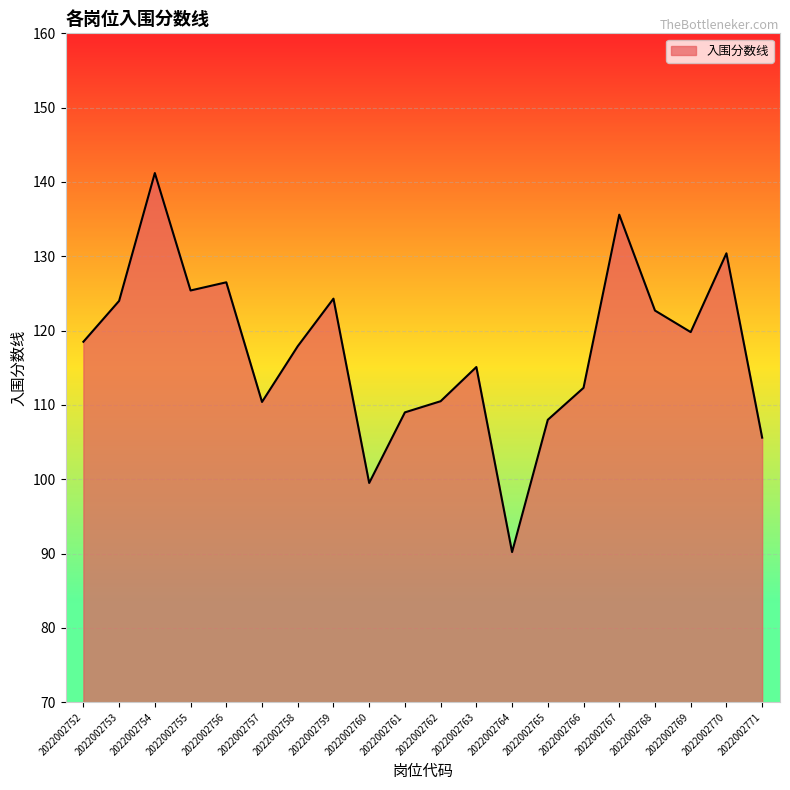

What is the difference between the values at 2022002761 and 2022002766?

3.3